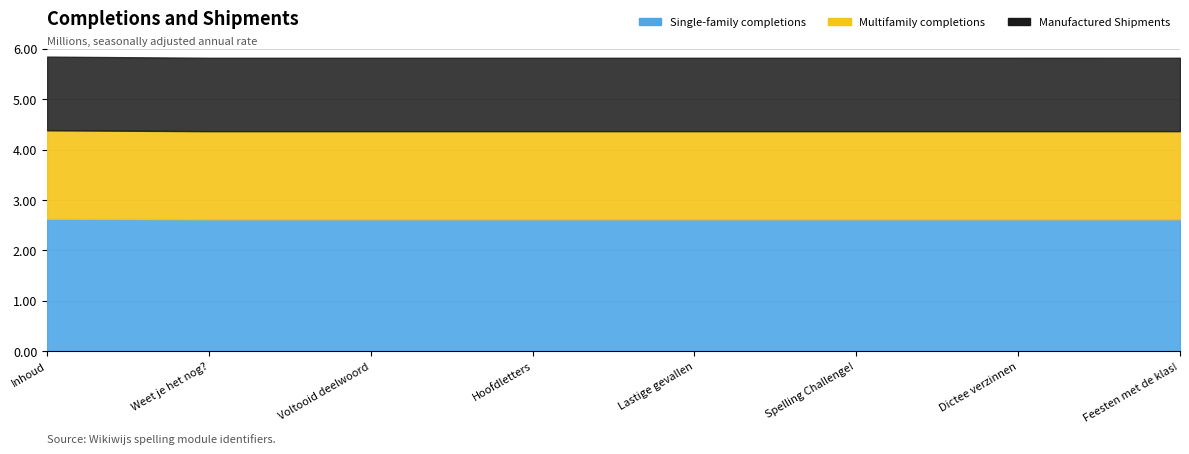

True or false: the data shows 5822027 at Spelling Challenge!.

True